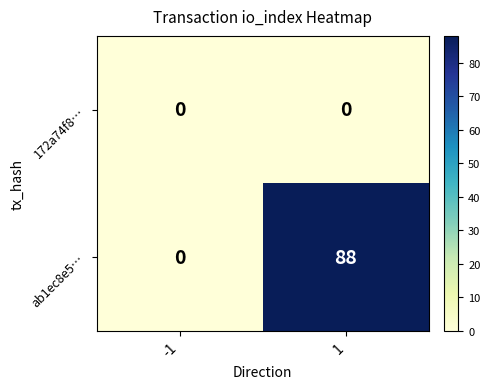

Which series has the largest range (max minus min)?

ab1ec8e5…